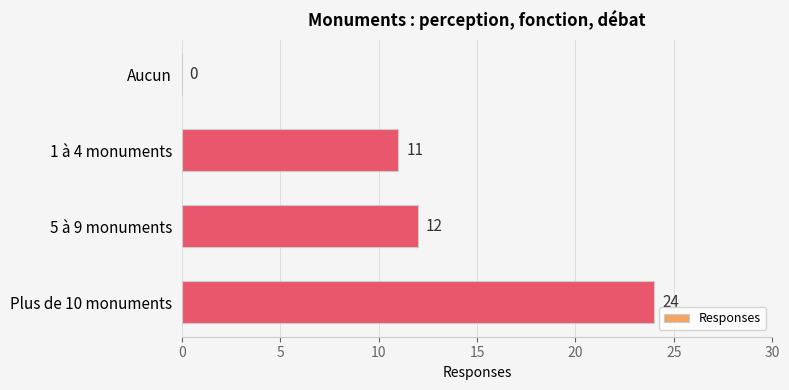

What is the sum of all values?

47